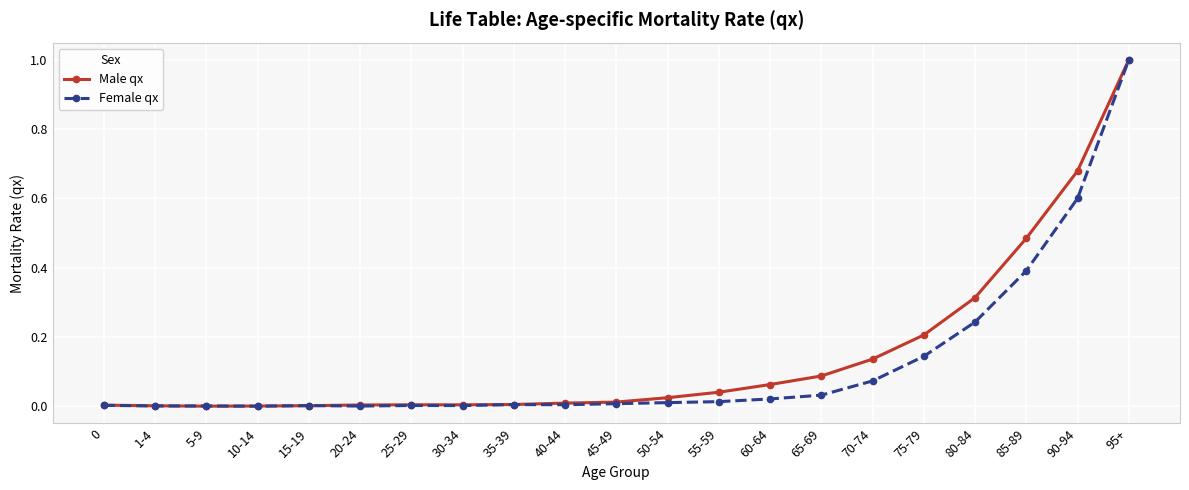

Is it true that Female qx equals 0.0 at 10-14?

True